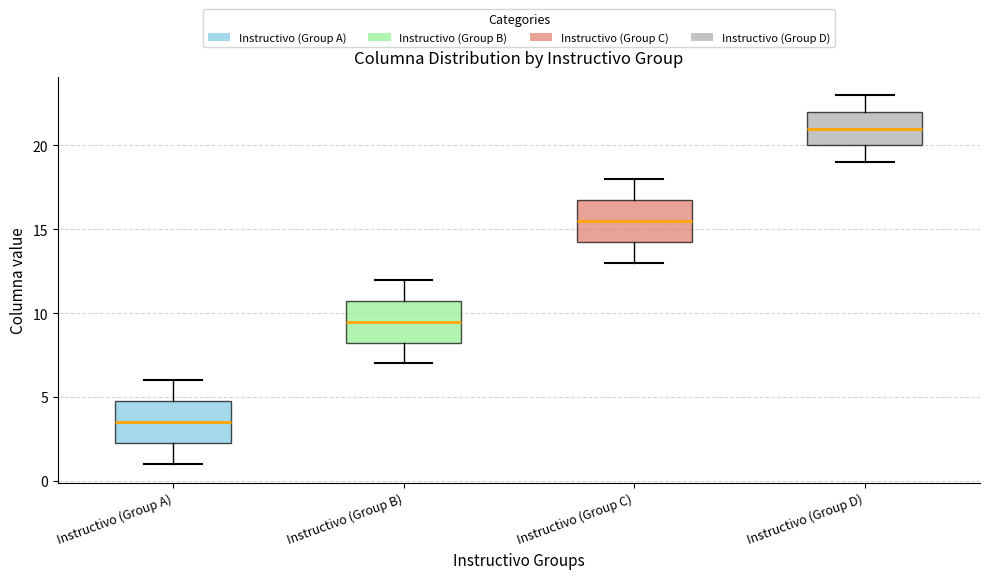

Reading left to right, transcribe this box plot: for each box, give where its median line is, the range the box spans, and where its two whiskers end, as read against the y-axis. The values are not printed on the chart, so give them approximately, as read against the axis.

Instructivo (Group A): median 3.5, box 2.5 to 5.0, whiskers 1.0 to 6.0
Instructivo (Group B): median 9.5, box 8.5 to 11.0, whiskers 7.0 to 12.0
Instructivo (Group C): median 15.5, box 14.5 to 17.0, whiskers 13.0 to 18.0
Instructivo (Group D): median 21.0, box 20.0 to 22.0, whiskers 19.0 to 23.0